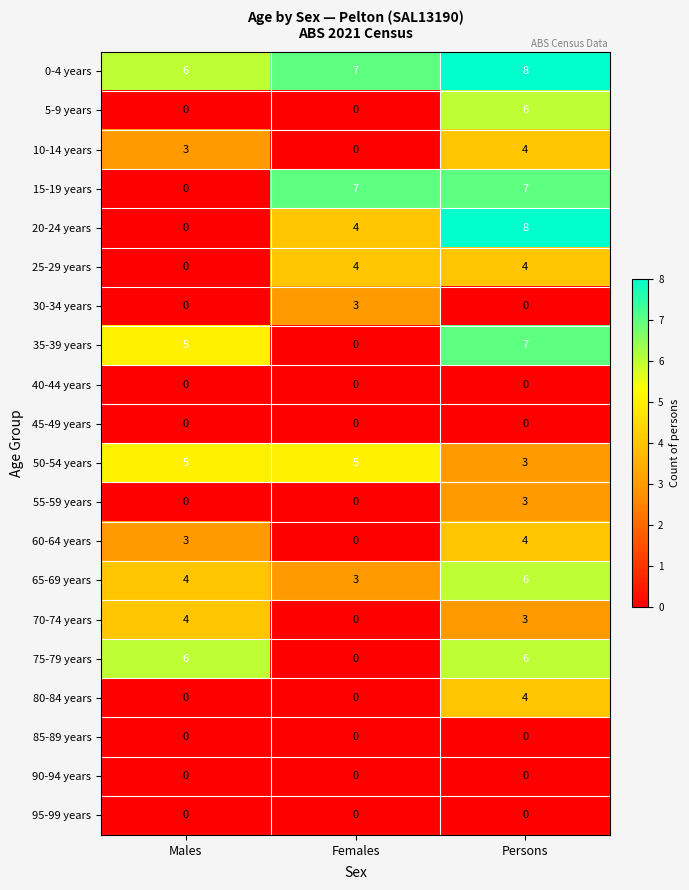

What is the lowest value of the 0-4 years series?

6